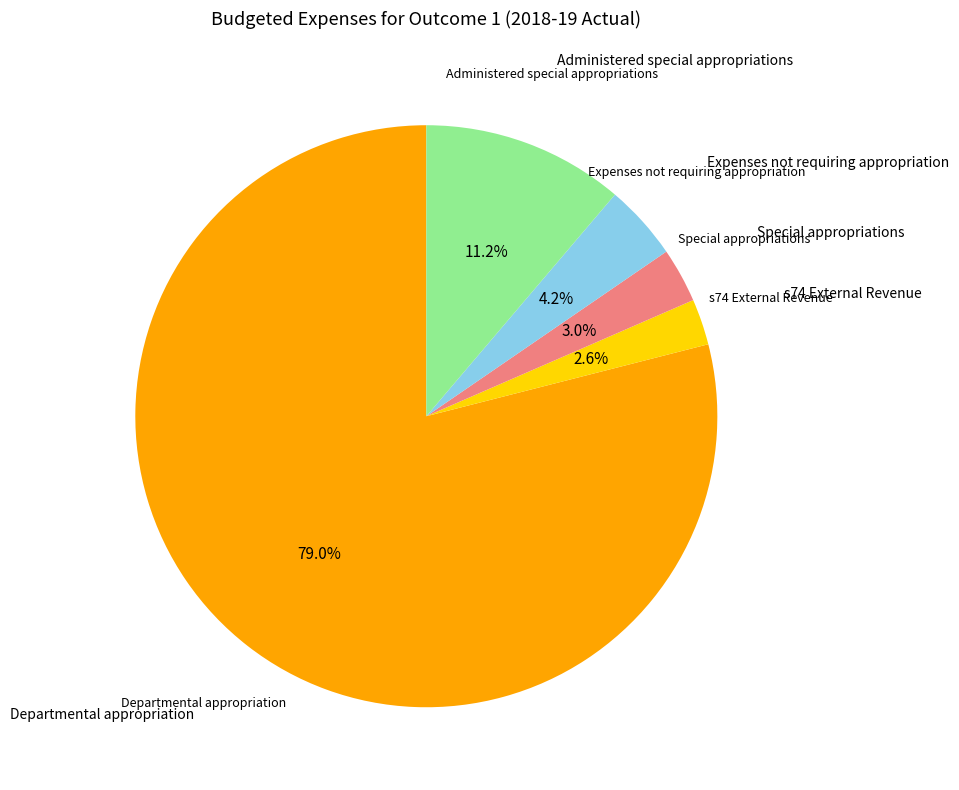

Is there any slice that represents more than half of the pie?

Yes